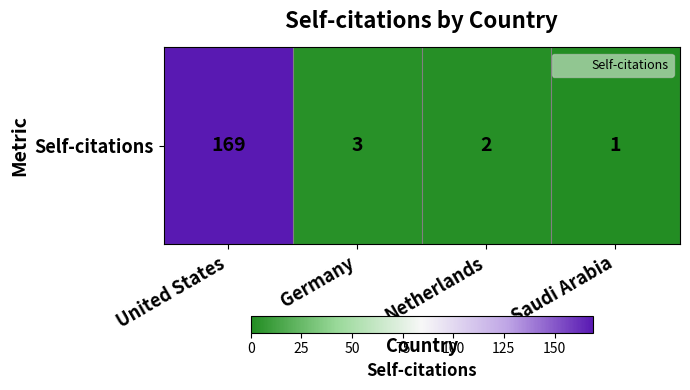

Rank the categories by value from lowest to highest.

Saudi Arabia, Netherlands, Germany, United States